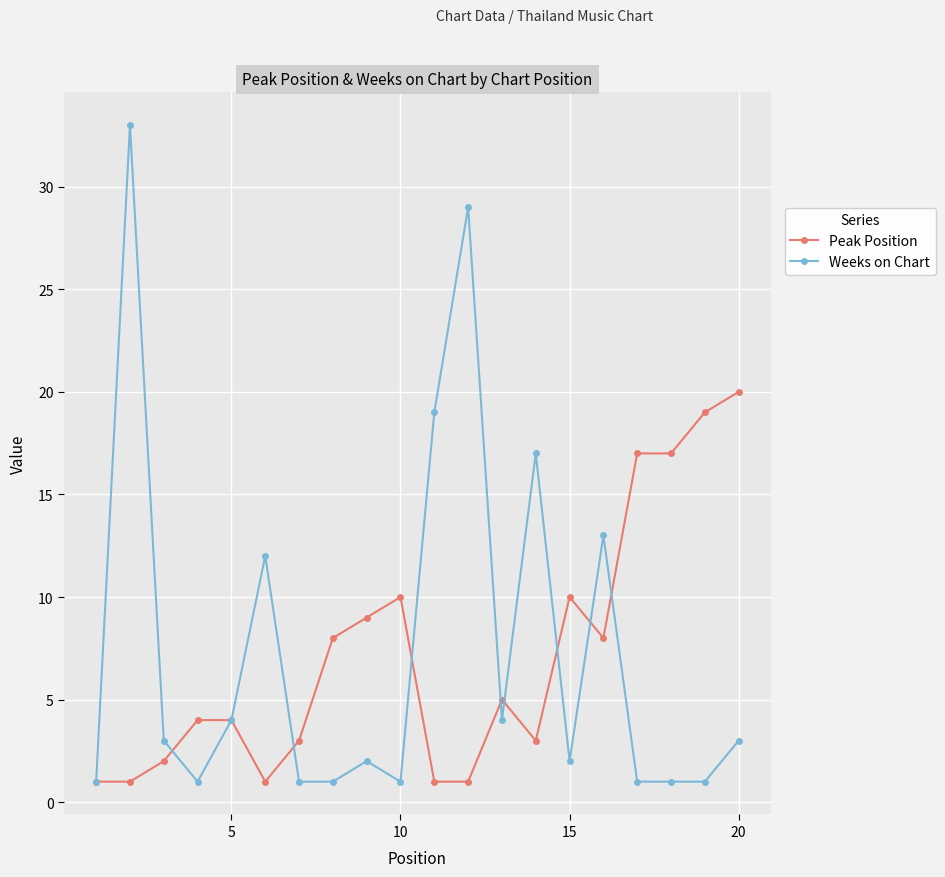

What is the difference between the maximum and minimum values in the Peak Position series?

19